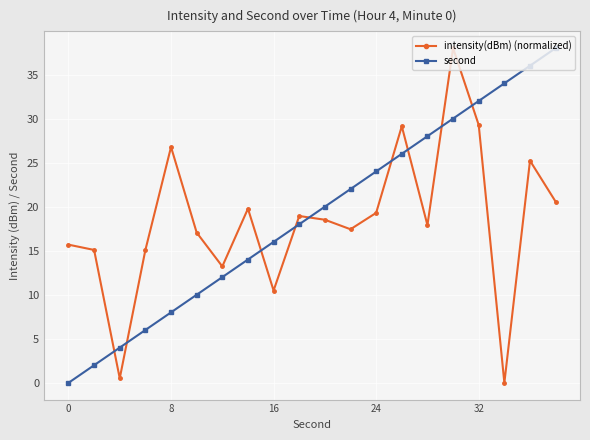

At how many categories does at least one series exceed 5?

19